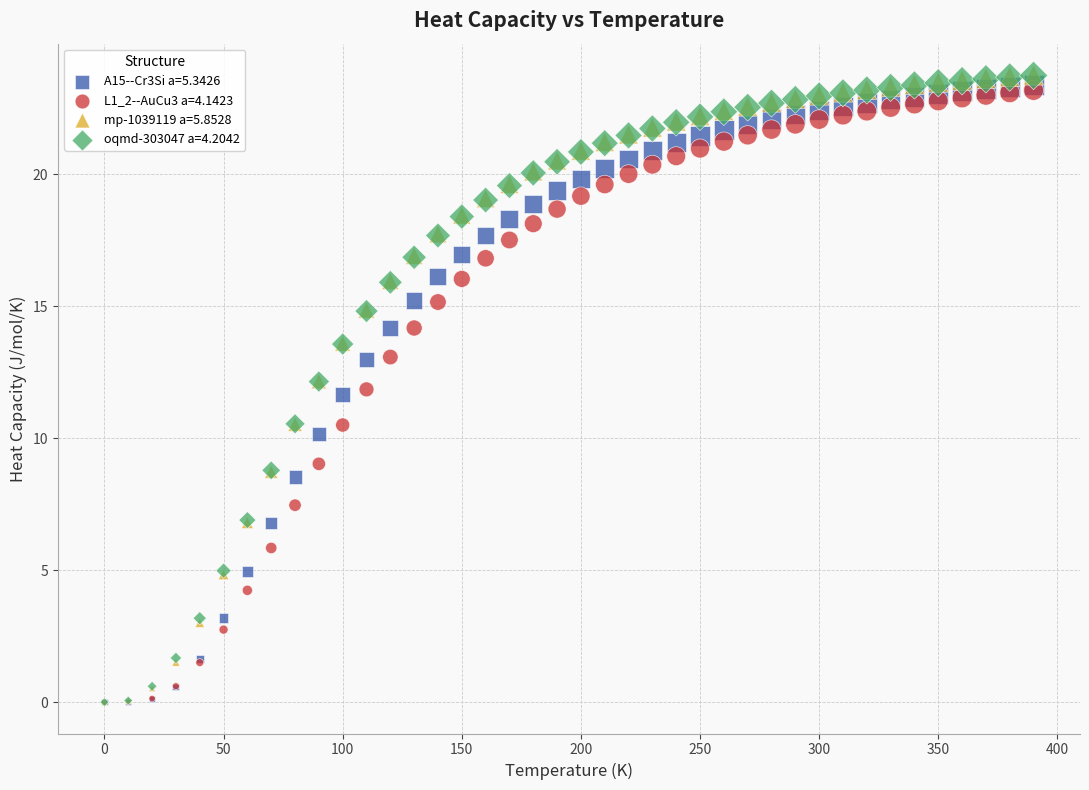

What are all the series names shown in the legend?

A15--Cr3Si a=5.3426, L1_2--AuCu3 a=4.1423, mp-1039119 a=5.8528, oqmd-303047 a=4.2042